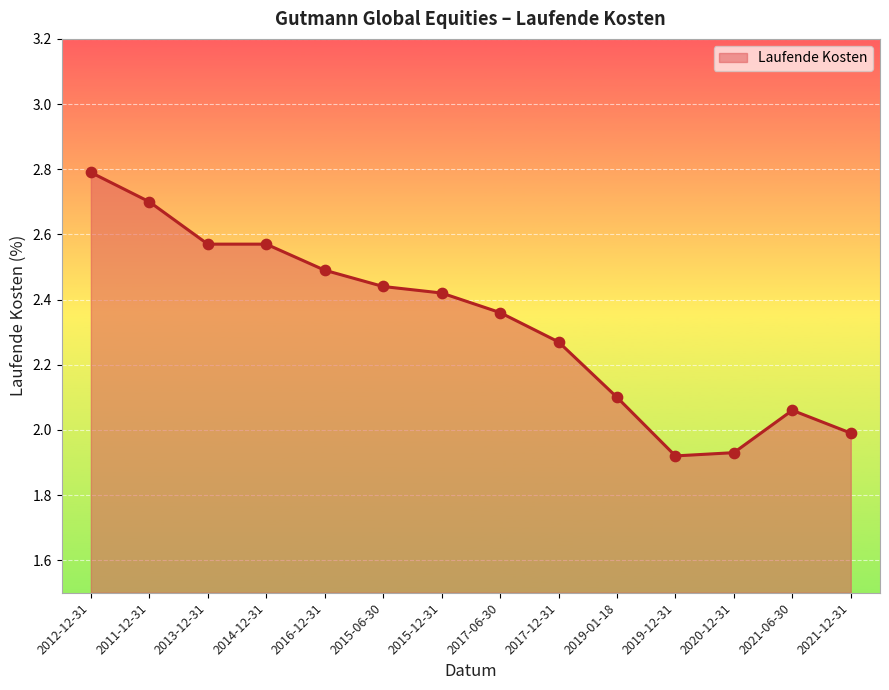

What is the ratio of the value at 2017-12-31 to the value at 2017-06-30?

1.0